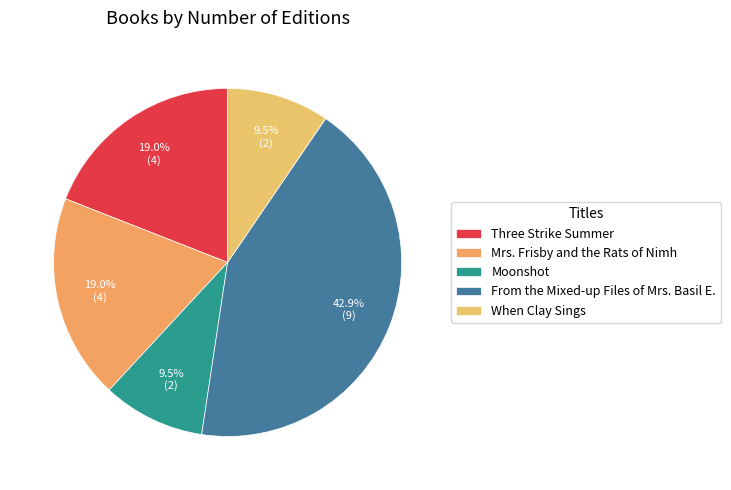

Count the number of slices in the pie.

5